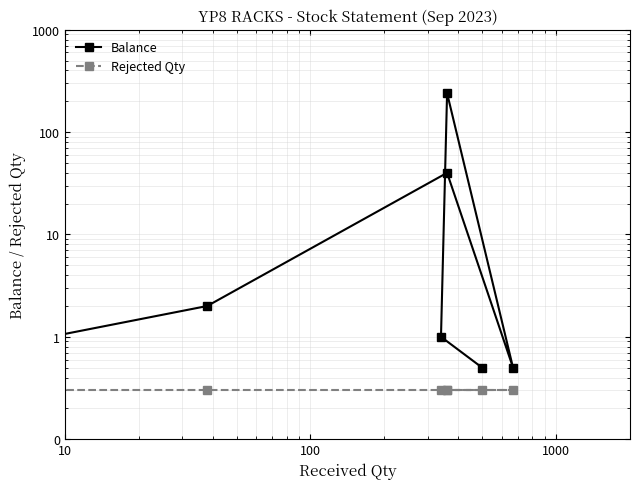

What is the smallest value displayed?

0.3